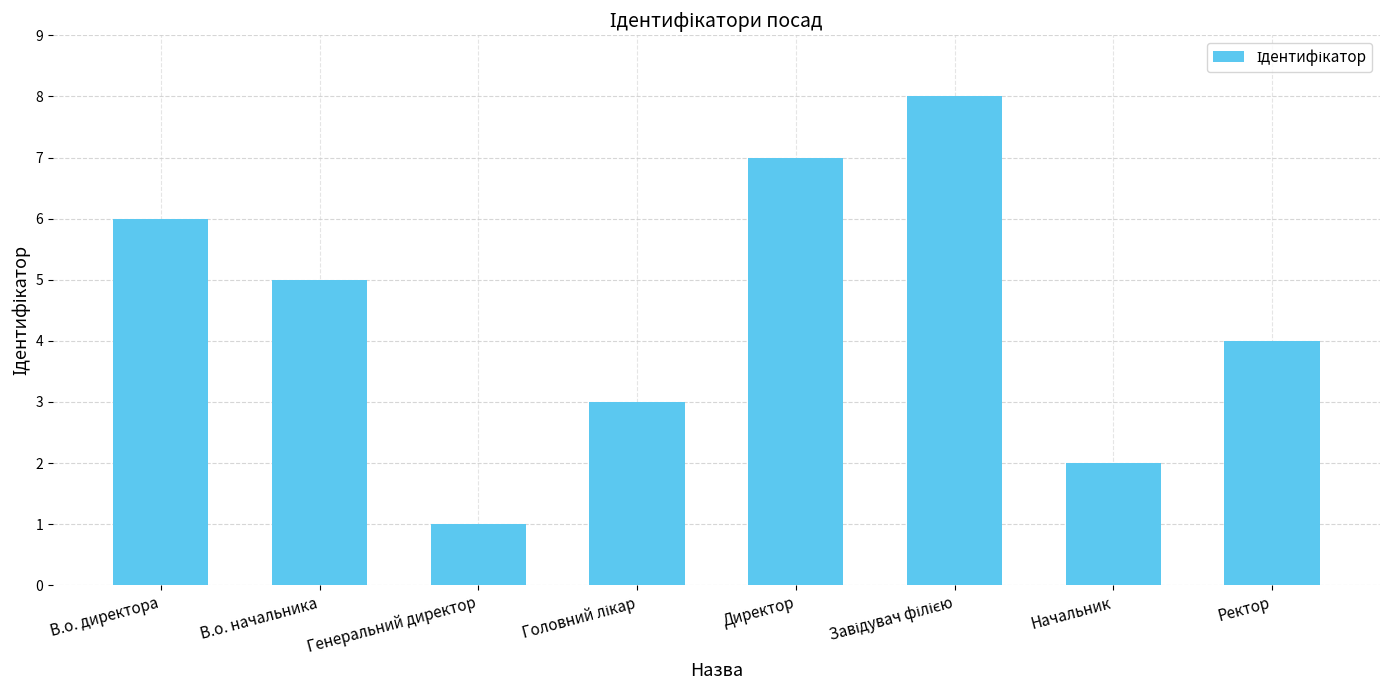

How many categories are shown in the chart?

8